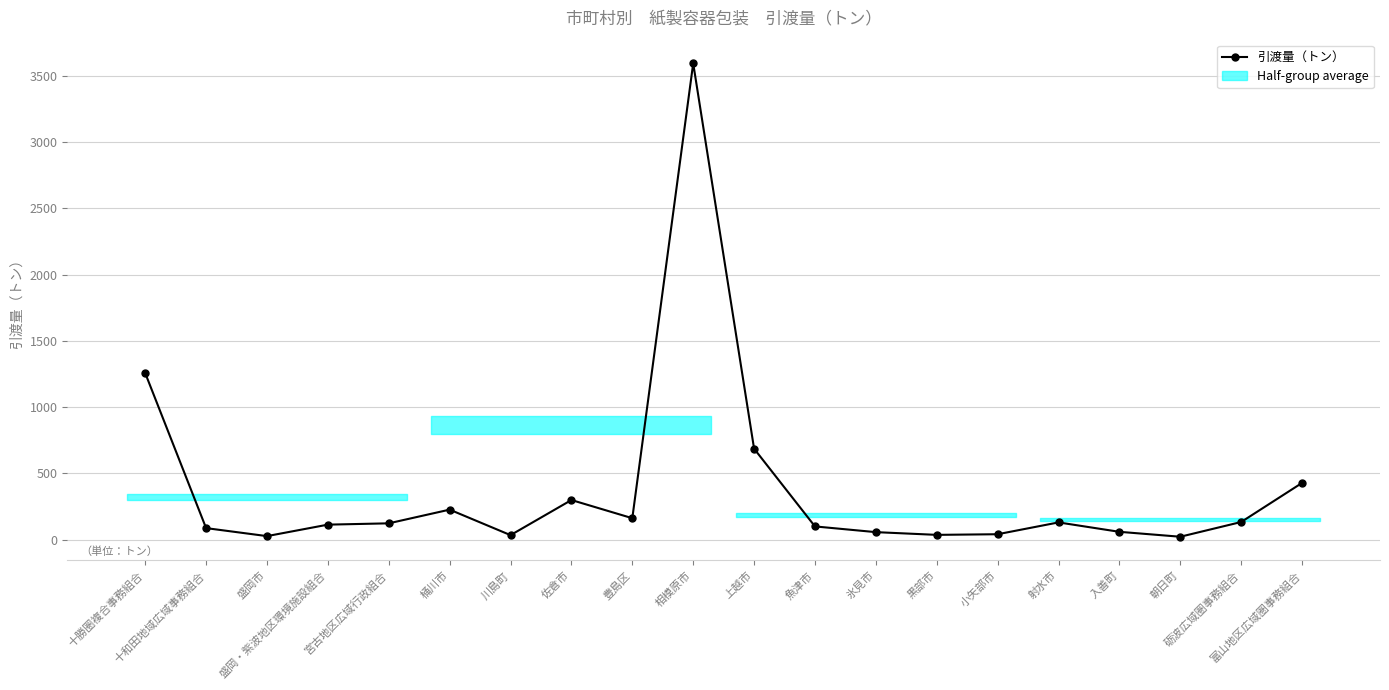

How many data points are less than 123?

10